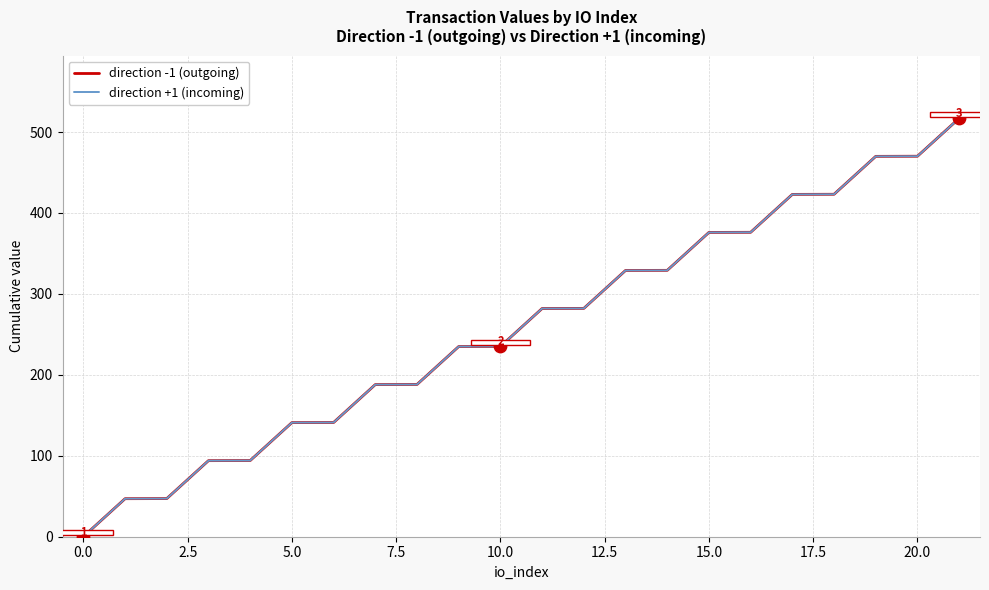

At how many categories does at least one series exceed 147?

15